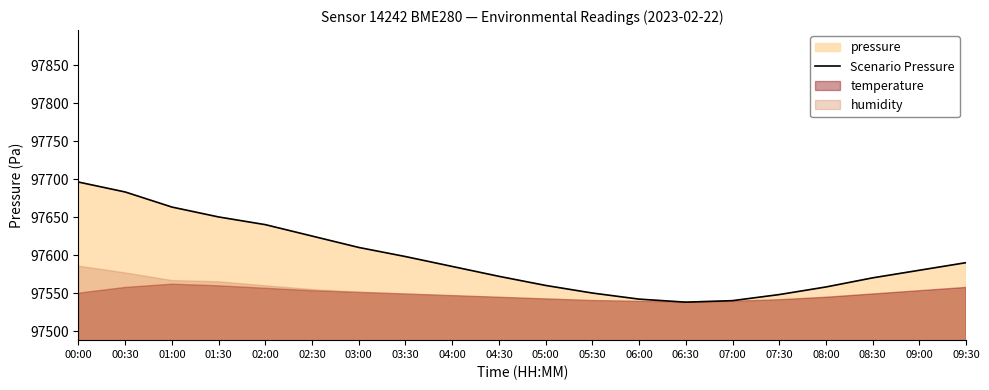

What is the difference between the maximum and minimum values?

158.1